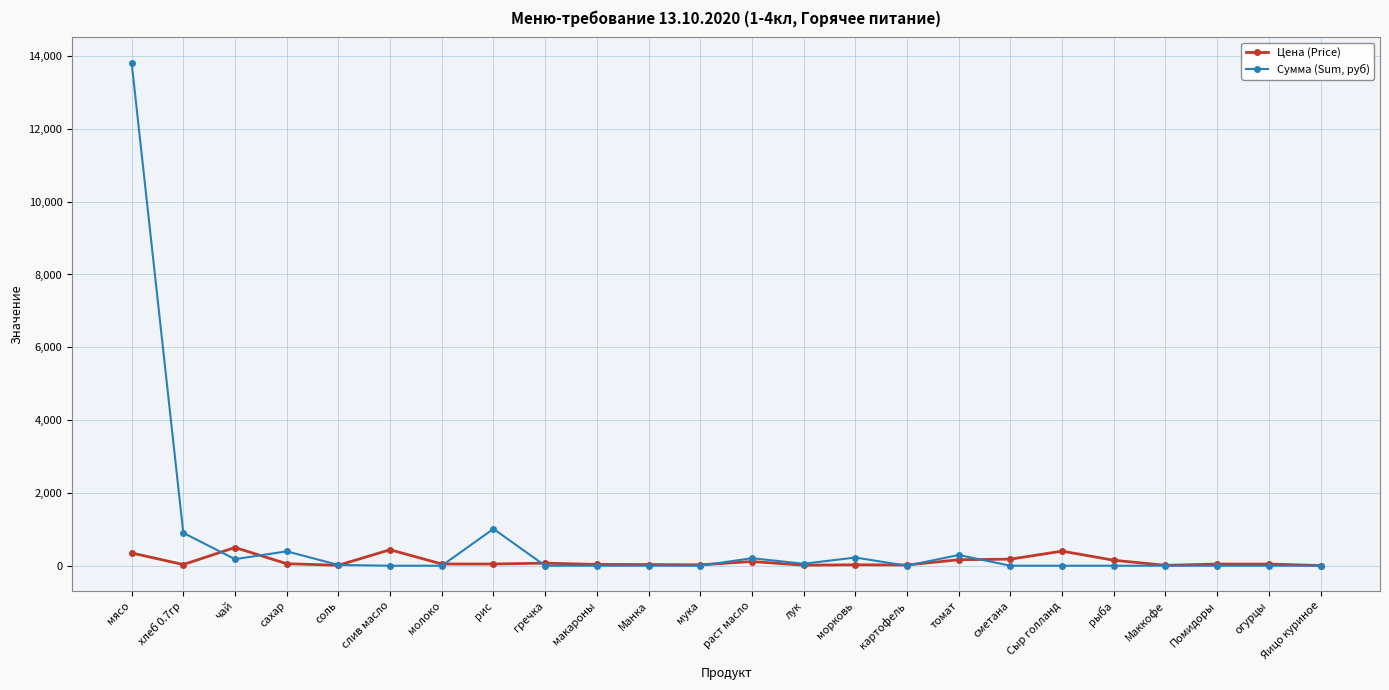

What value does the Цена (Price) series have at мясо?

350.0